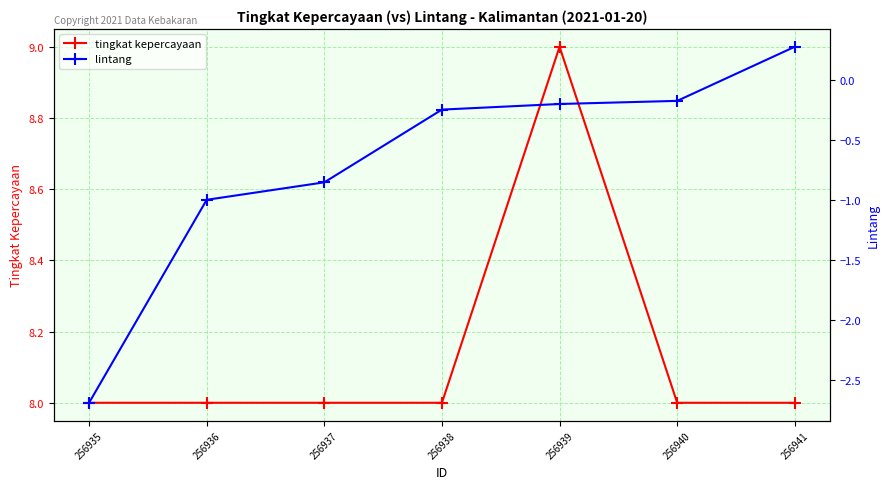

Reading right to left, list all the values displayed in this chart.

tingkat kepercayaan: 8.0	8.0	9.0	8.0	8.0	8.0	8.0
lintang: 0.3	-0.2	-0.2	-0.2	-0.9	-1.0	-2.7